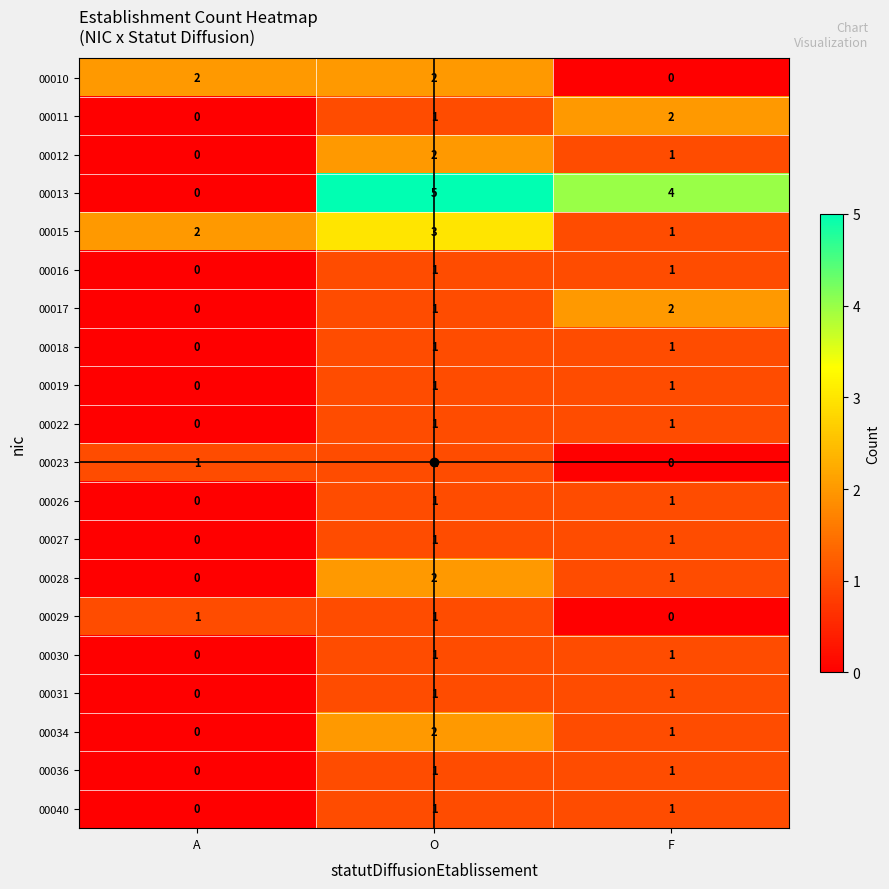

What is the sum of the 00015 values at A and O?

5